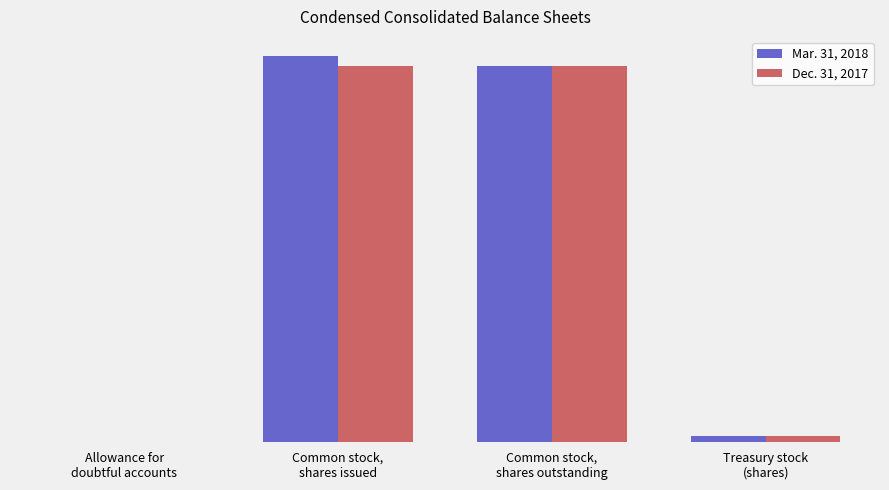

Reading right to left, transcribe all the data shown in this chart.

Mar. 31, 2018: 3333000	187105000	191905000	2585
Dec. 31, 2017: 3333000	187105000	187105000	2503